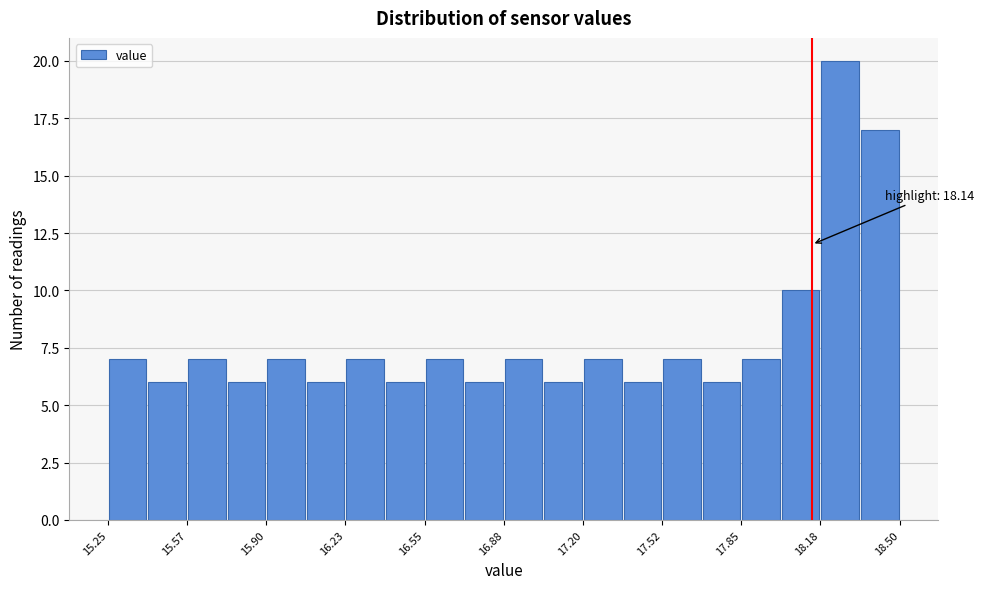

Around what value on the x-axis is the tallest bar? Give the approximate position of its centre, as read against the axis.

18.25